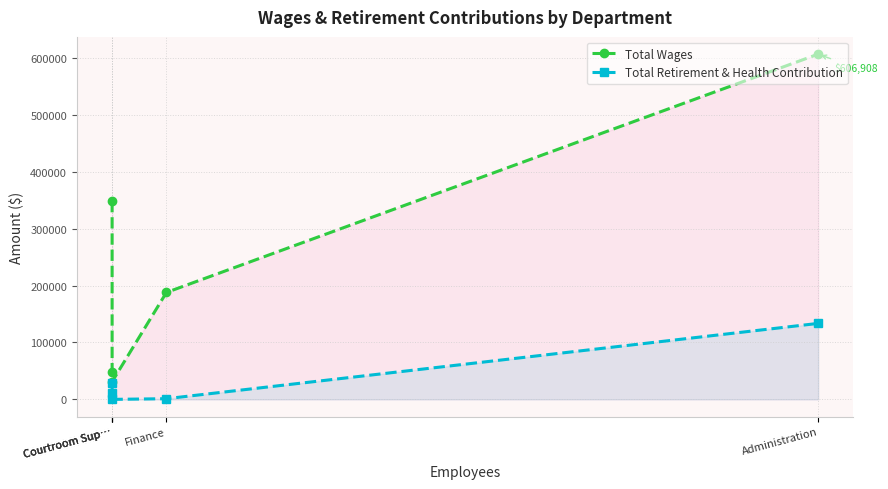

Which series has the largest range (max minus min)?

Total Wages